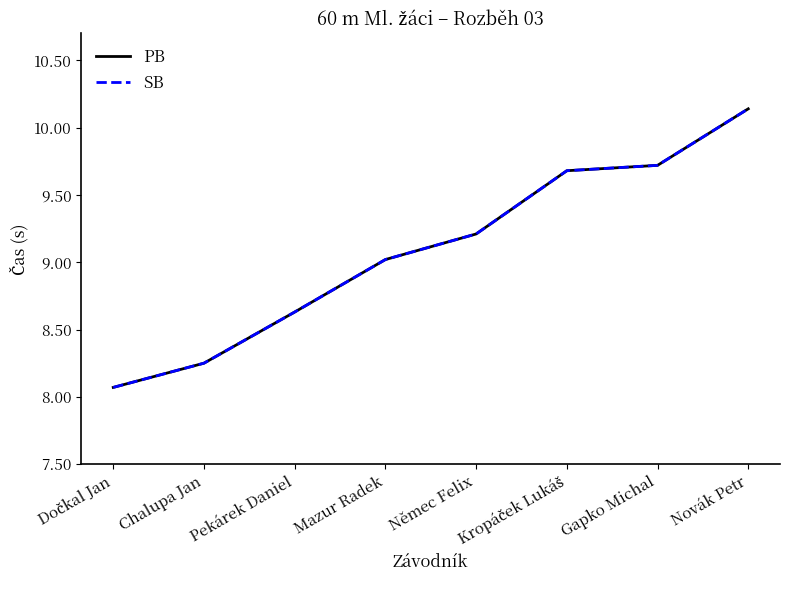

Reading left to right, list all the values displayed in this chart.

PB: 8.1	8.2	8.6	9.0	9.2	9.7	9.7	10.1
SB: 8.1	8.2	8.6	9.0	9.2	9.7	9.7	10.1